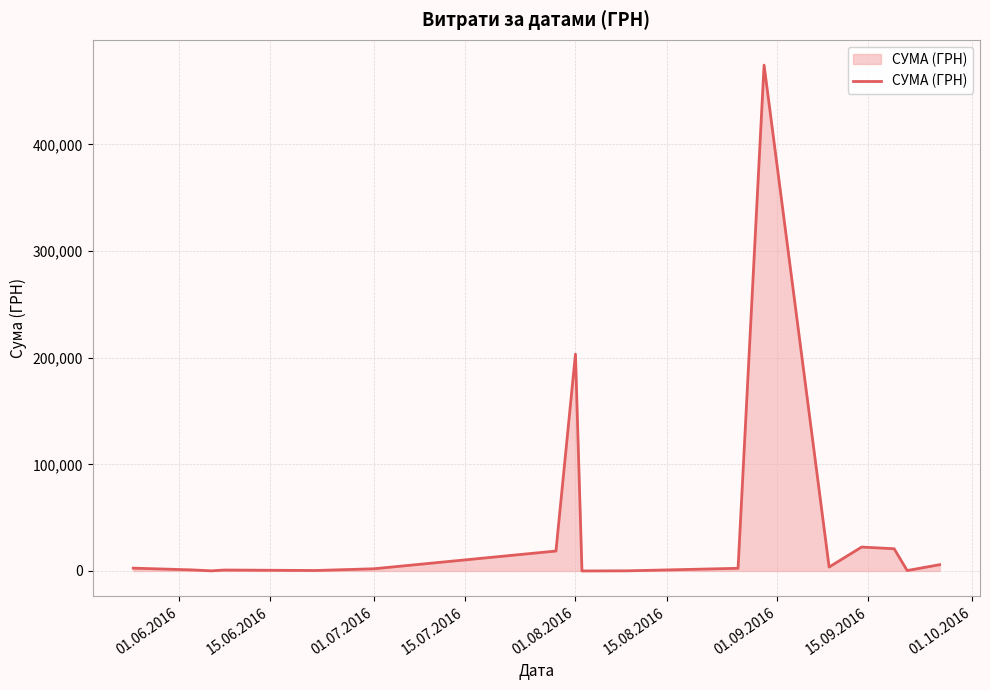

What is the maximum value shown in the chart?

474245.3